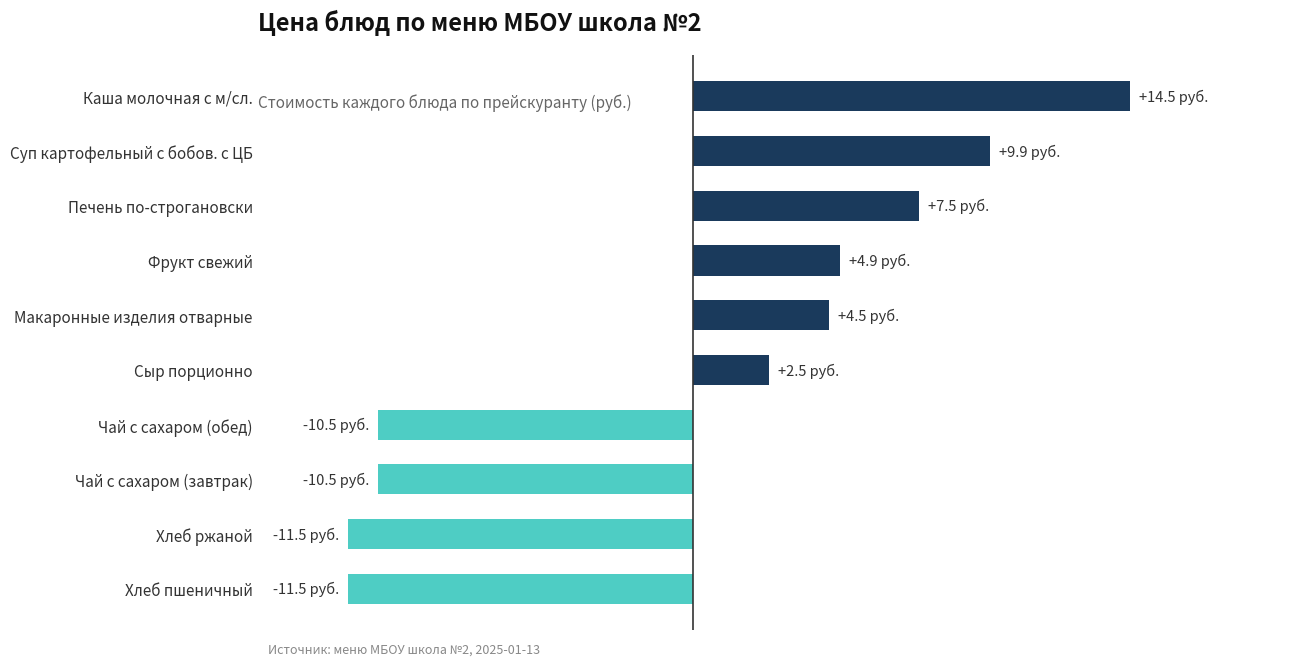

At which label is the value closest to 1?

Сыр порционно